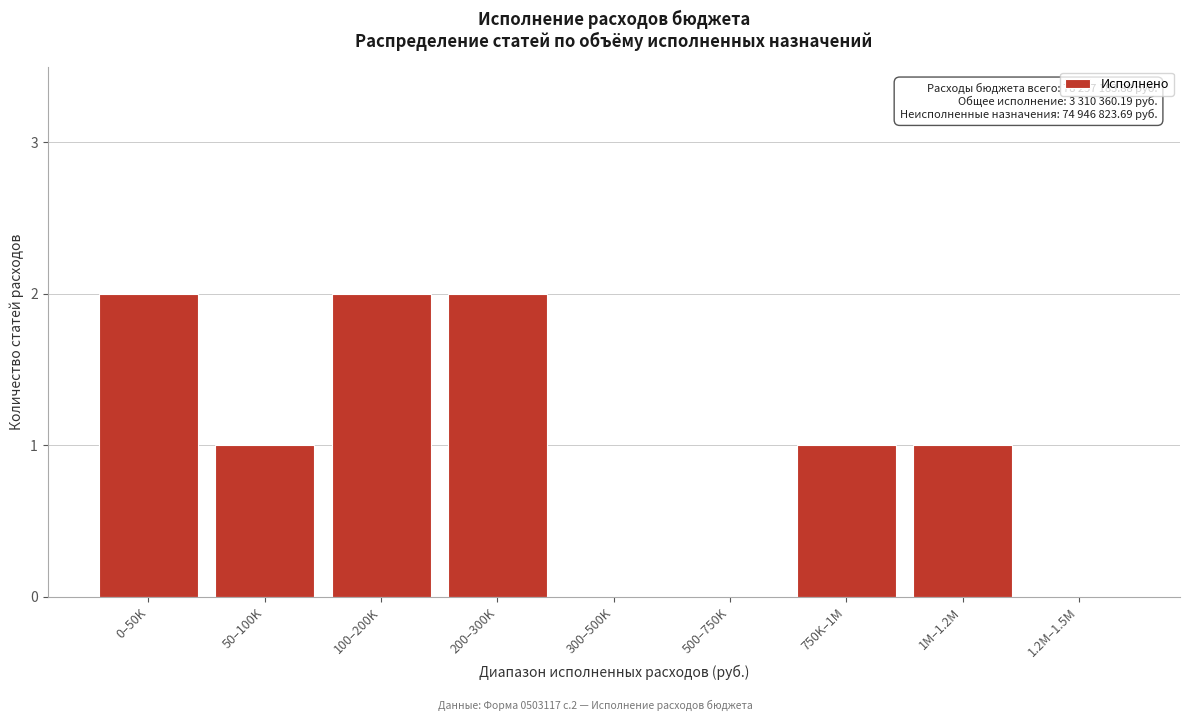

Reading right to left, list all the values displayed in this chart.

1.2M–1.5M=0	1M–1.2M=1	750K–1M=1	500–750K=0	300–500K=0	200–300K=2	100–200K=2	50–100K=1	0–50K=2